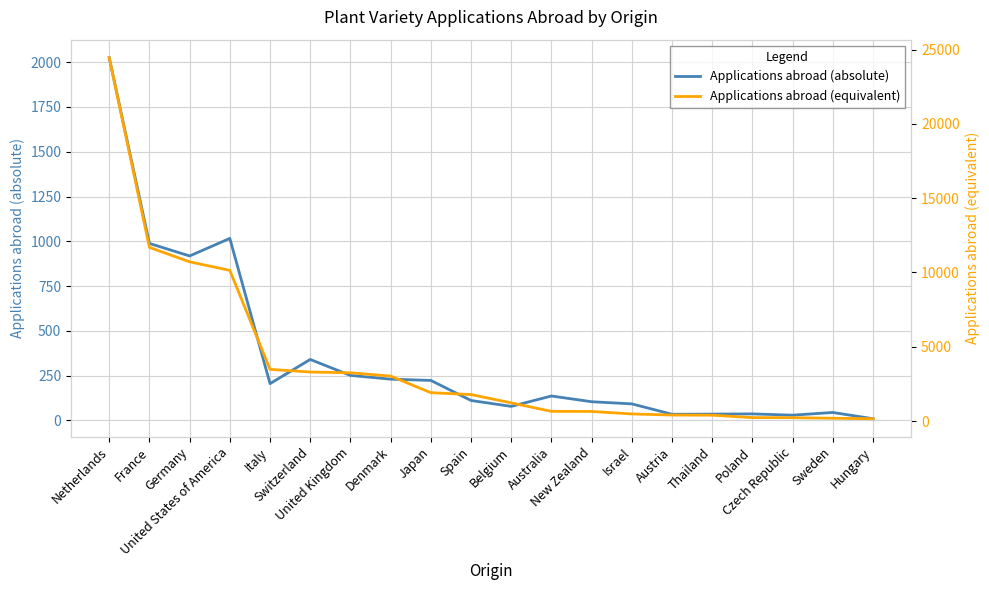

Where does the Applications abroad (absolute) series first go above 136?

Netherlands